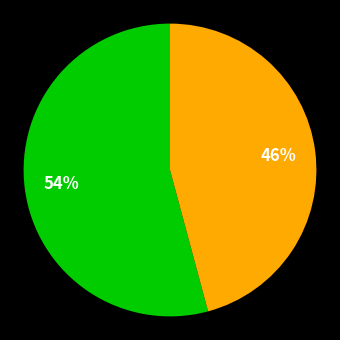

To the nearest percent, what is the difference between the largest and smallest slice percentages?

8%